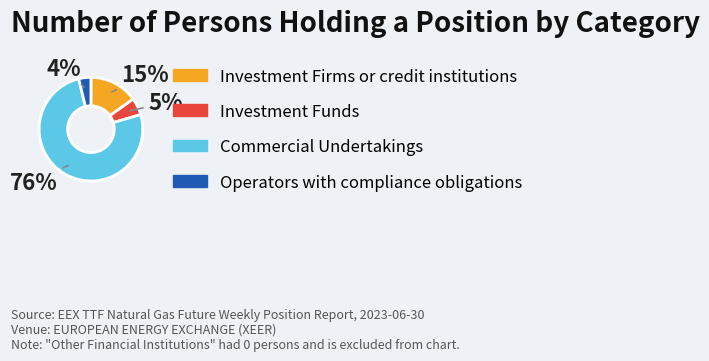

To the nearest percent, what is the difference between the largest and smallest slice percentages?

72%